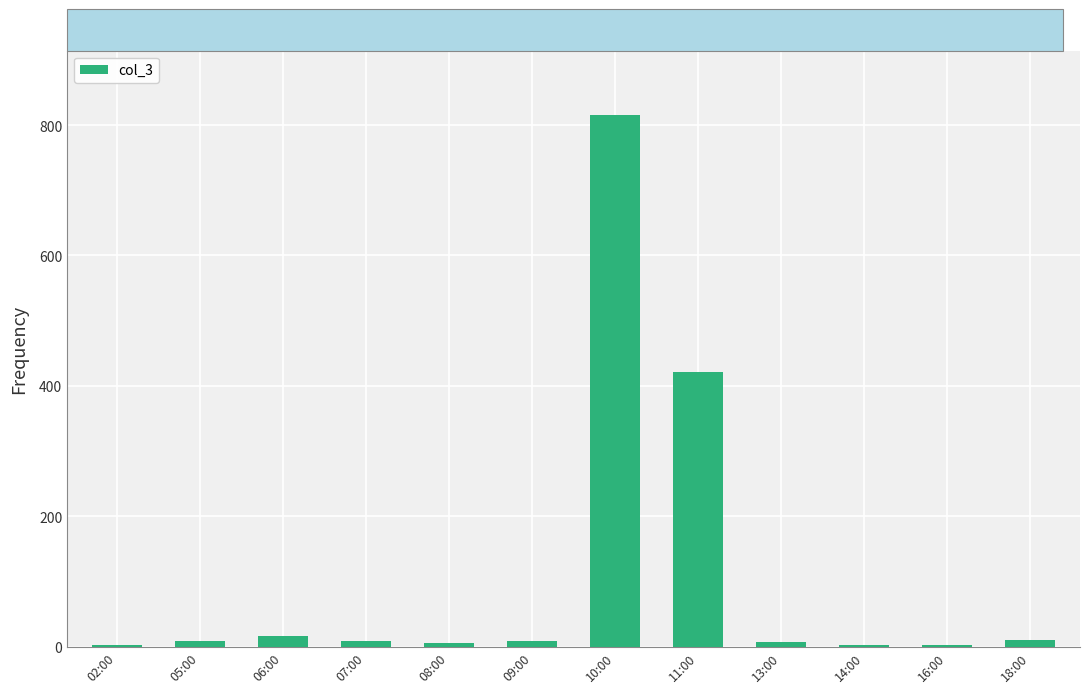

How many values are below 9?

5